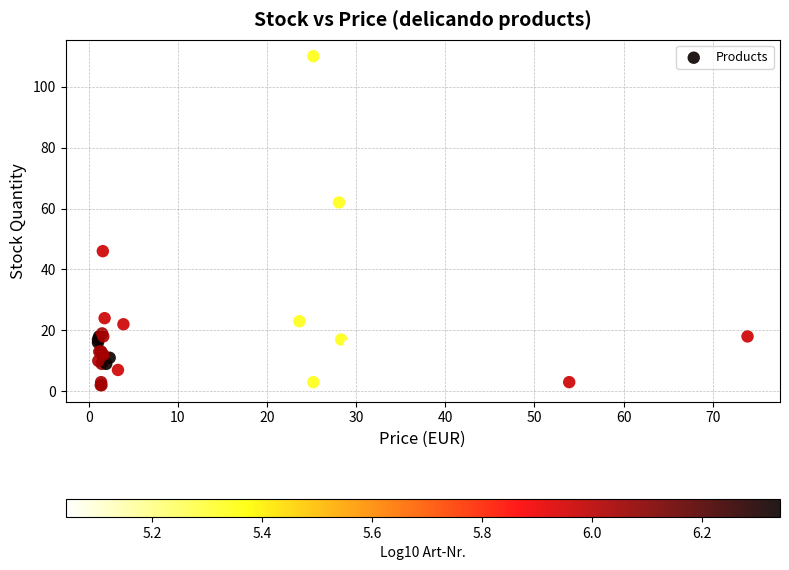

What Y value in the scatter plot is closest to 56?

62